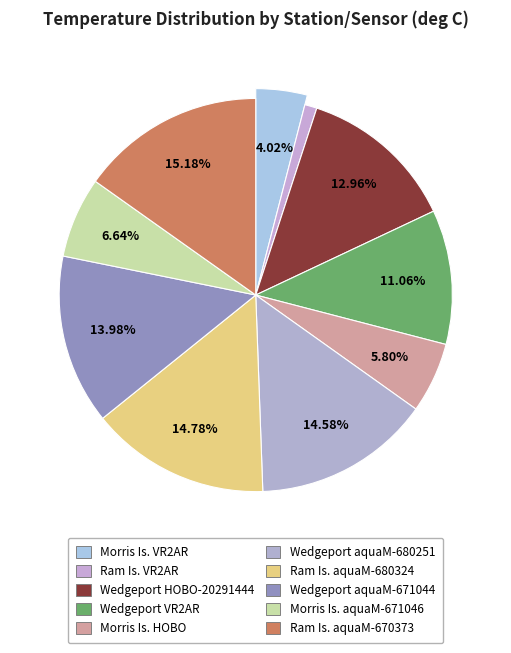

What portion of the pie excludes Lobster Bay-Ram Island (aquaMeasure-680324)?

85.2%